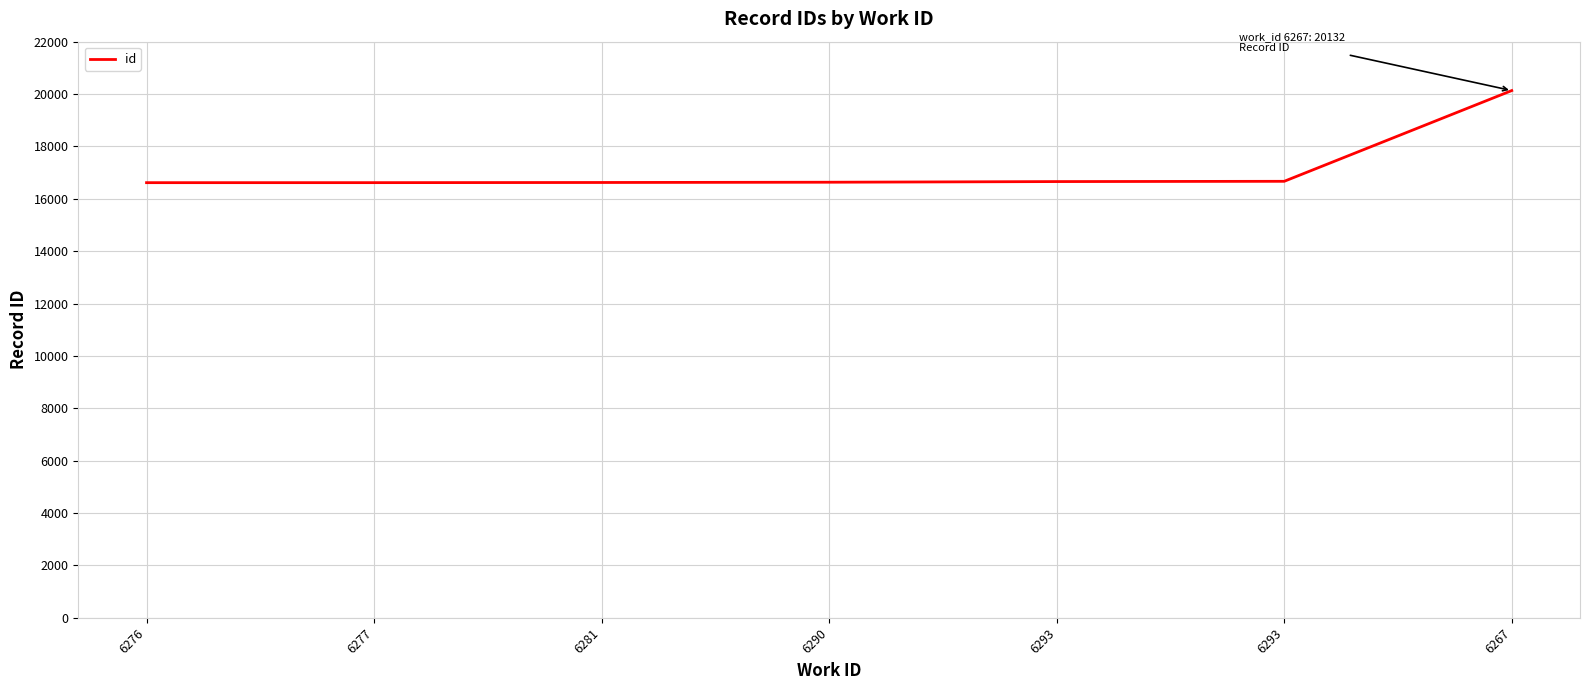

What is the maximum value shown in the chart?

20132